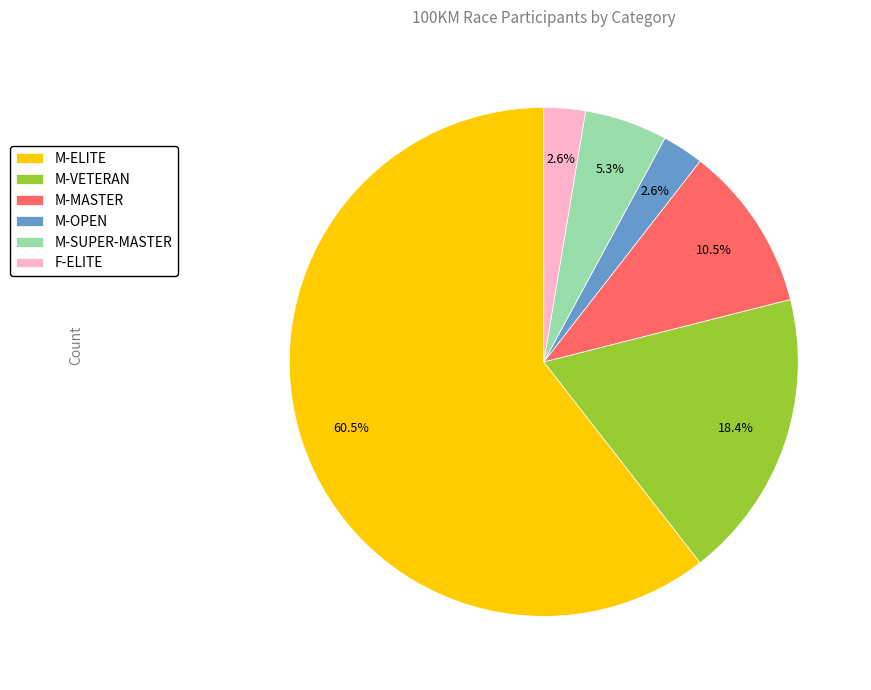

Is it true that M-ELITE is 71% of the pie?

False